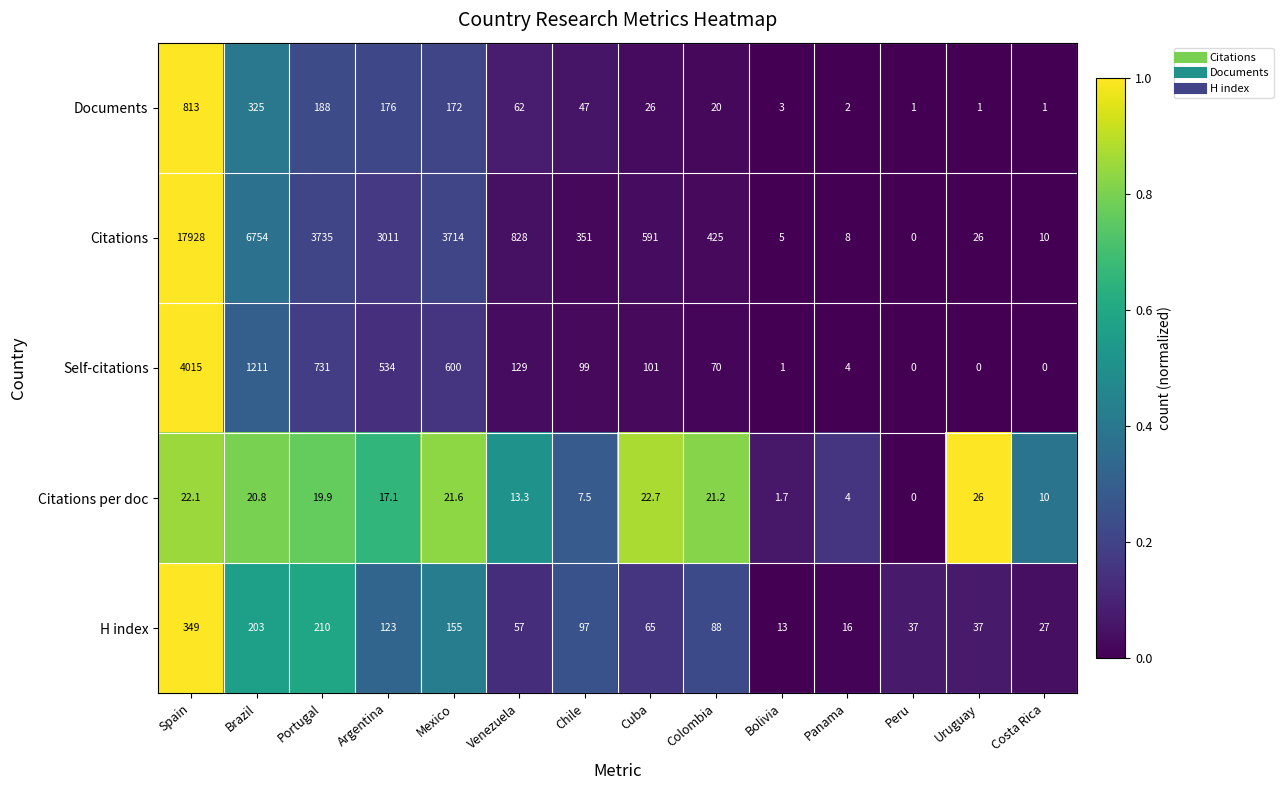

What is the total value across all series at Colombia?

624.2